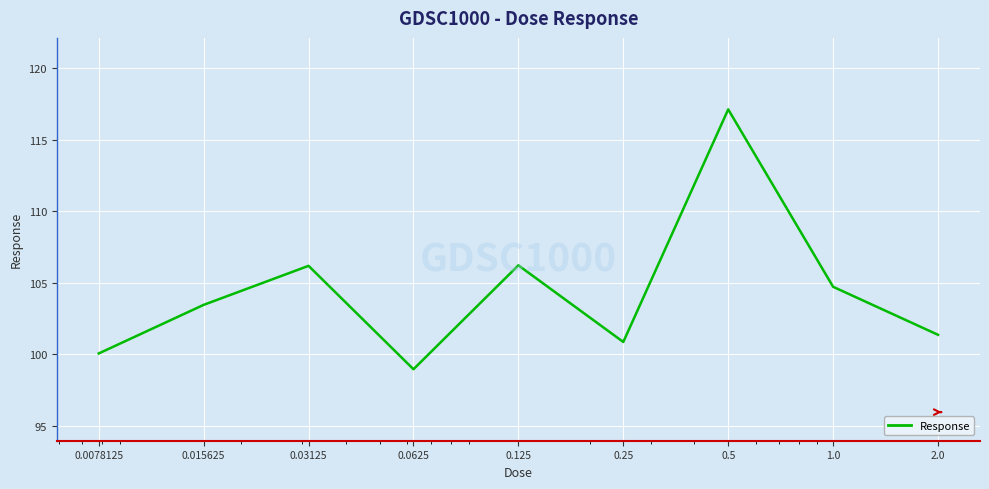

How many interior local peaks (higher than both neighbors) does the data have?

3